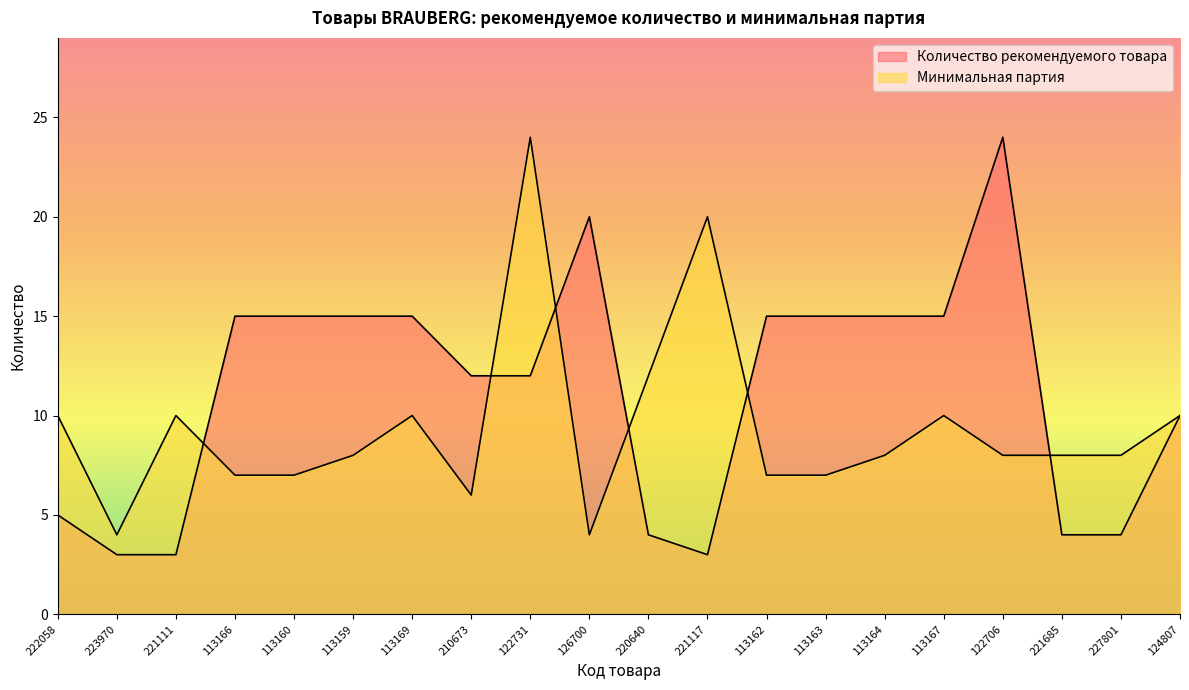

What are all the series names shown in the legend?

Количество рекомендуемого товара, Минимальная партия